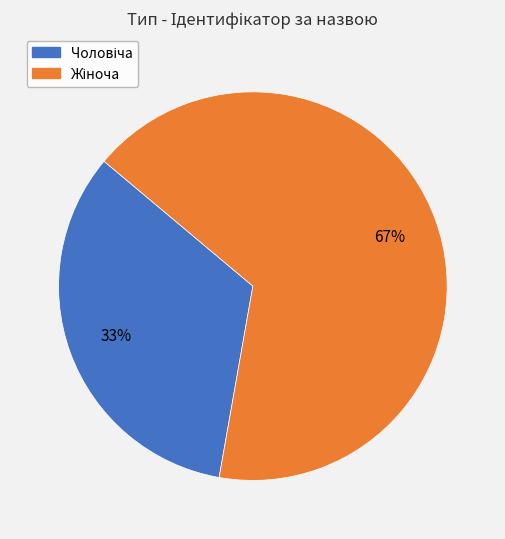

How many segments does this pie chart have?

2